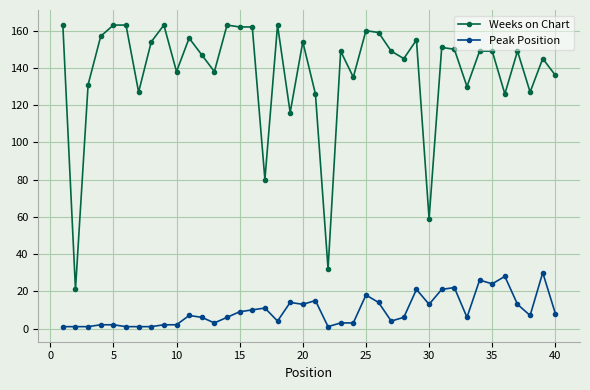

At how many categories does at least one series exceed 96?

36